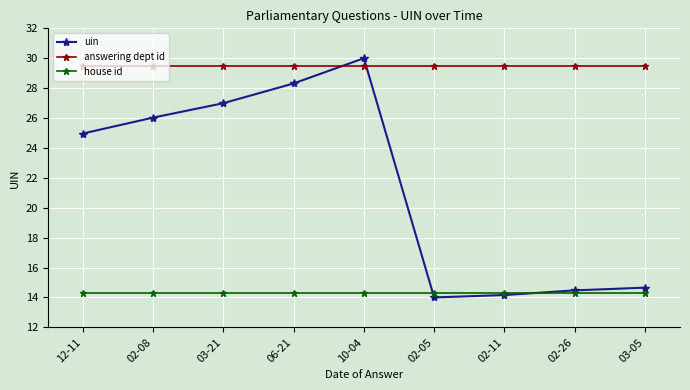

Which series has the largest total across all categories?

answering dept id